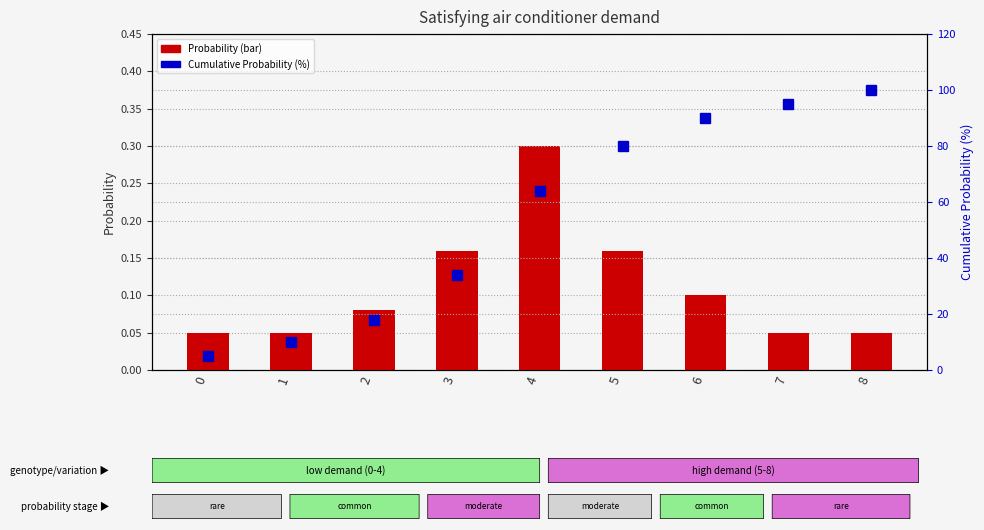

Reading left to right, transcribe all the data shown in this chart.

Probability: 0.1	0.1	0.1	0.2	0.3	0.2	0.1	0.1	0.1
Cumulative Probability (%): 5.0	10.0	18.0	34.0	64.0	80.0	90.0	95.0	100.0